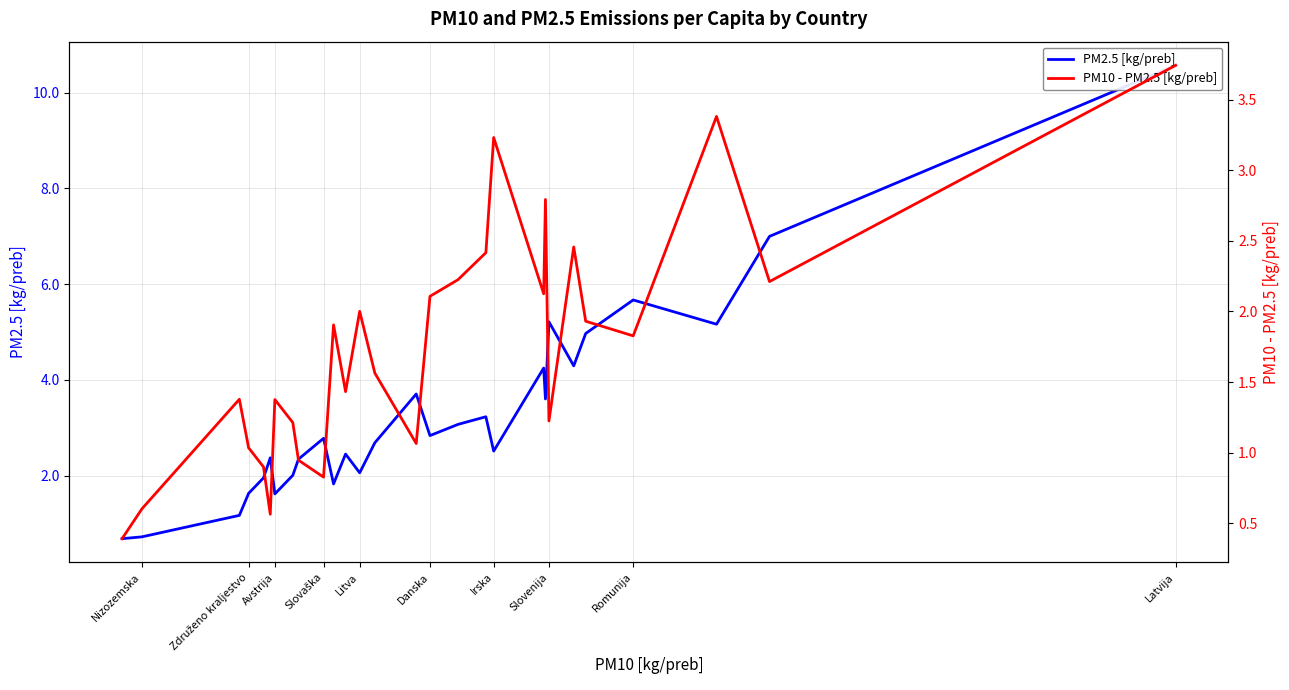

At how many categories does at least one series exceed 7?

1